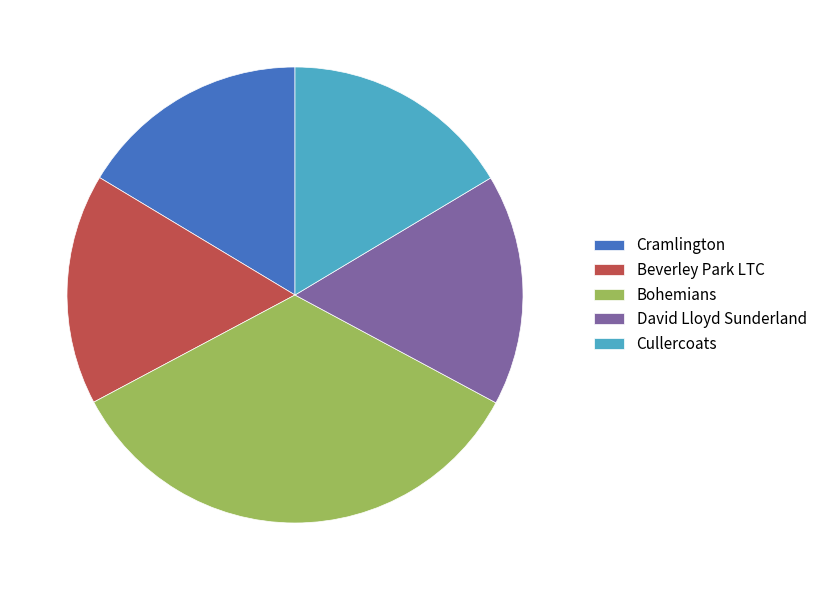

Approximately how many times larger is the value at Beverley Park LTC compared to Bohemians?

0.5